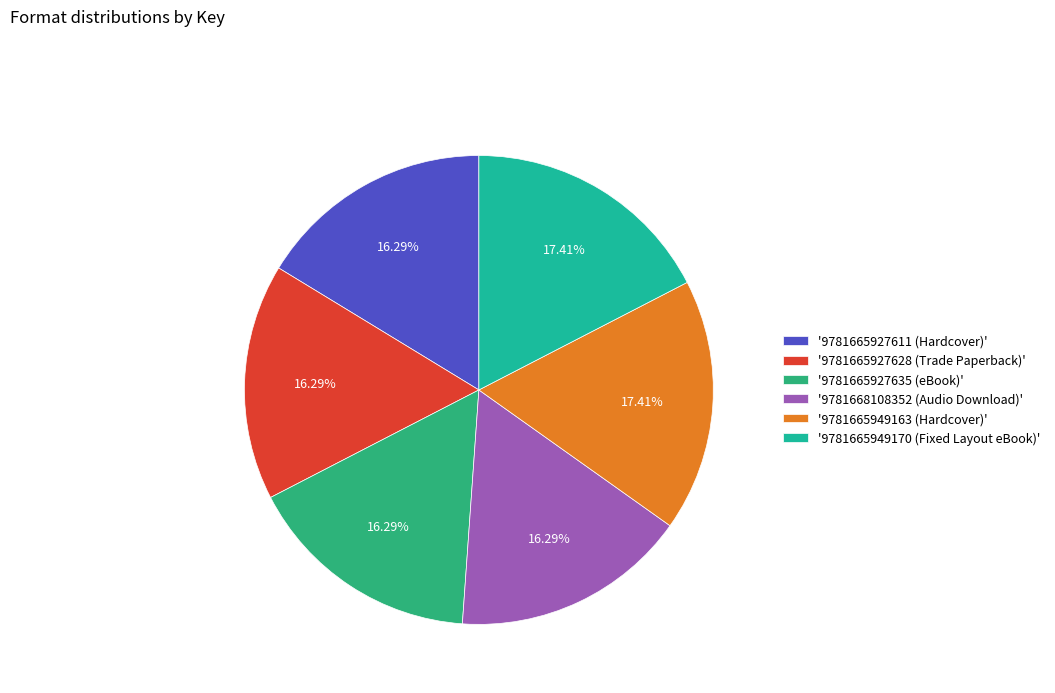

To the nearest percent, what is the difference between the largest and smallest slice percentages?

1%